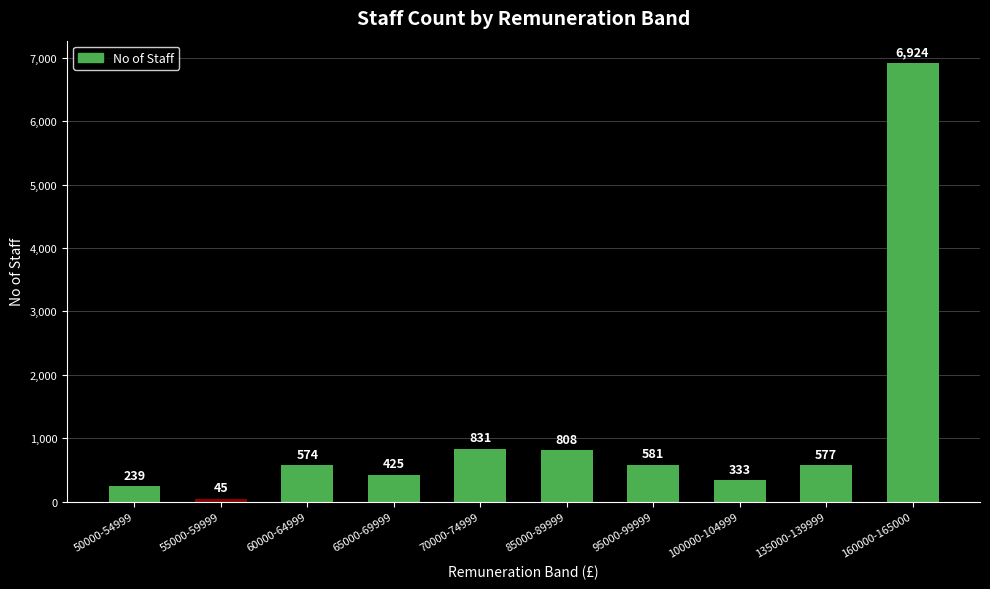

Are the bars grouped side by side (vs. stacked)?

No